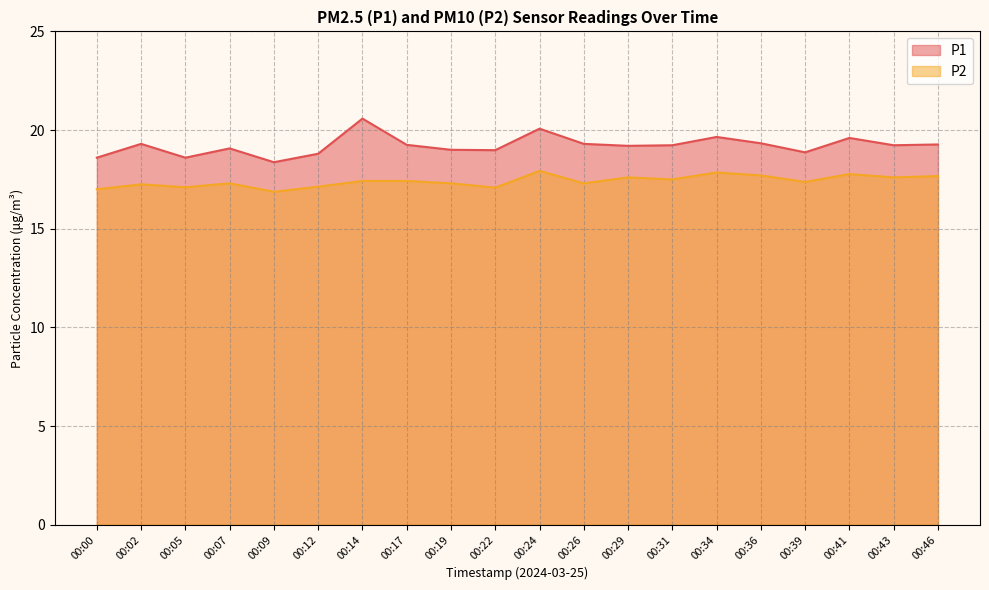

At which category does the chart reach its peak across all series?

00:14